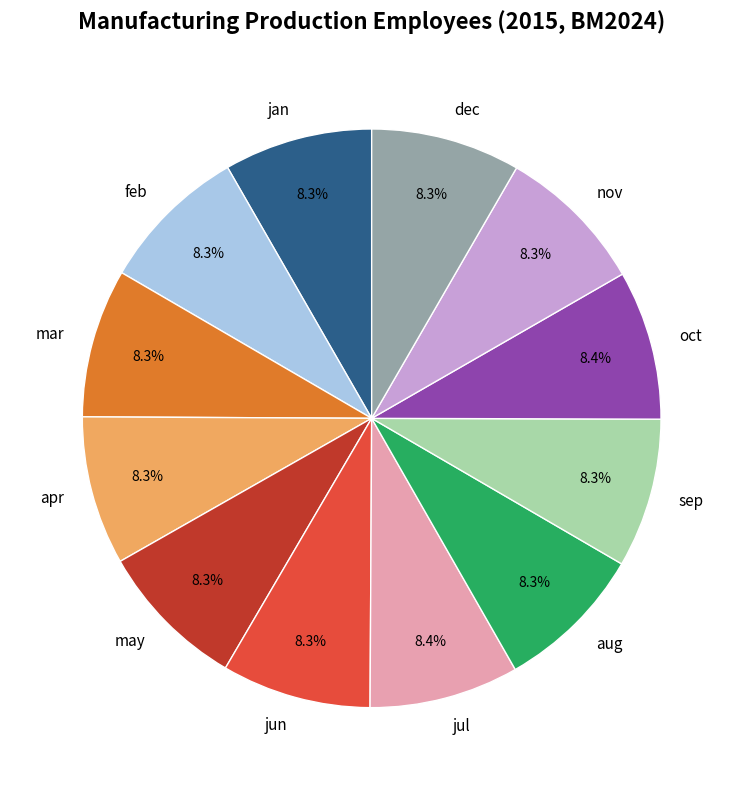

What percentage is NOT represented by jun?

91.7%